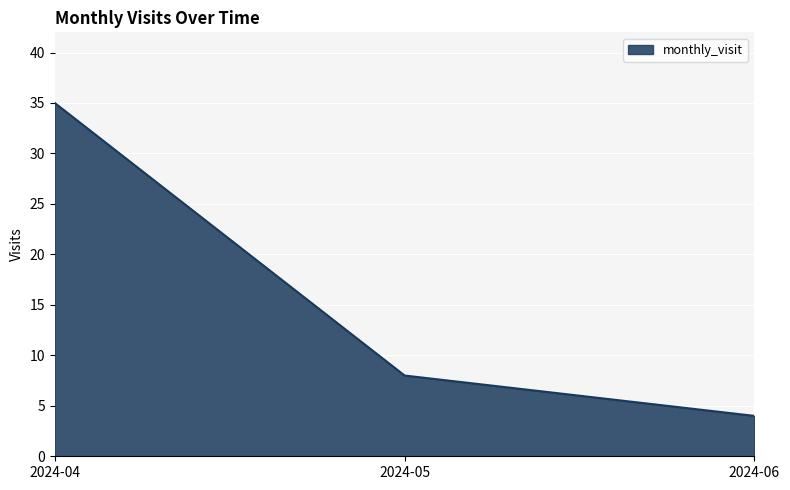

Is it true that the value at 2024-06 is 1?

False